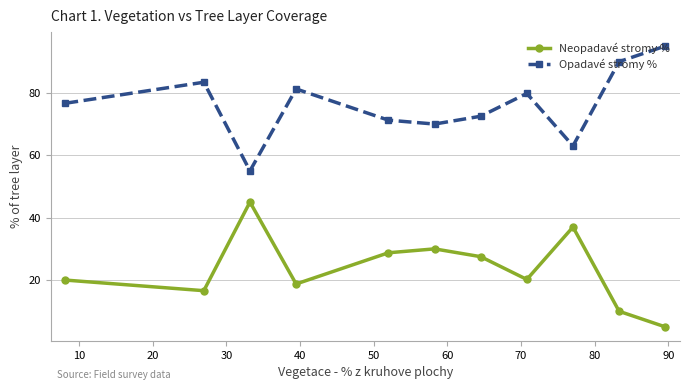

What is the difference between the maximum and minimum values in the Opadavé stromy % series?

40.0